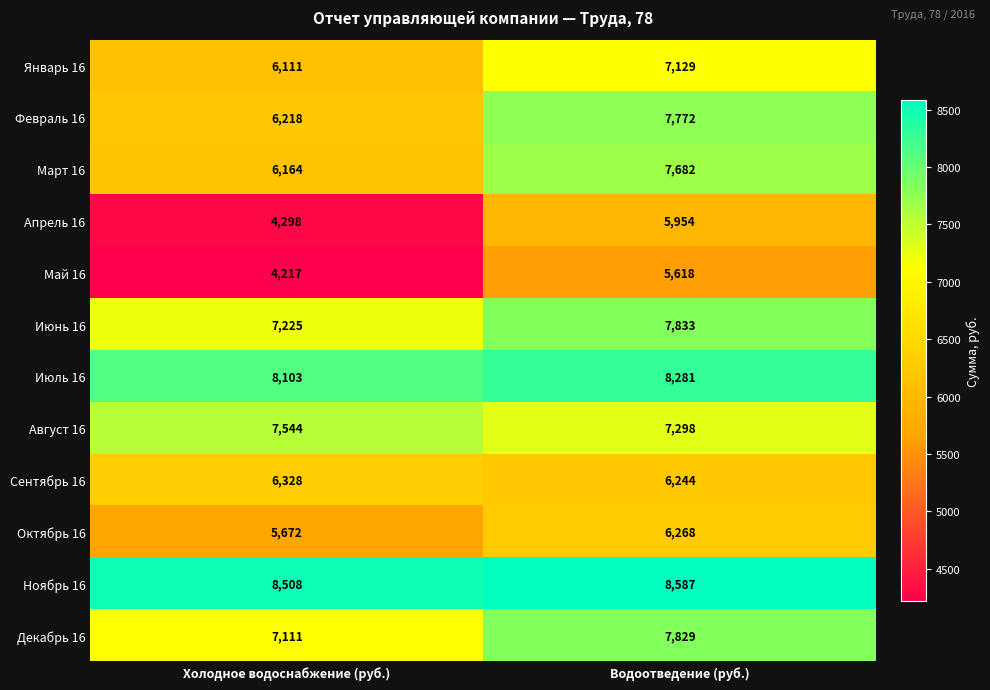

Which series has the largest range (max minus min)?

Апрель 16